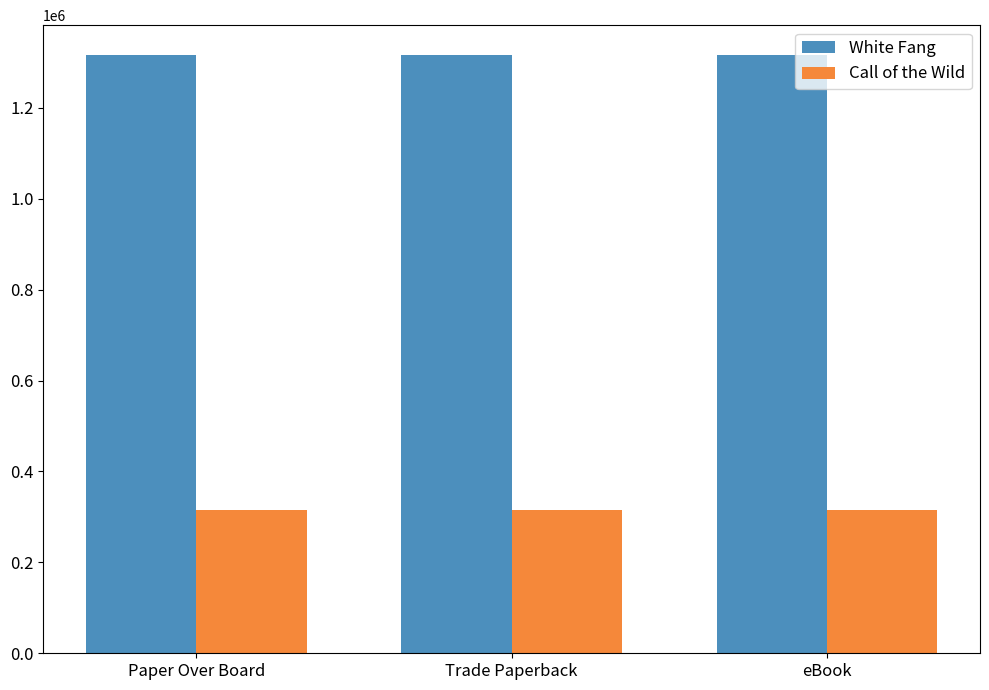

Is the value of White Fang at eBook greater than the value of Call of the Wild at Paper Over Board?

Yes